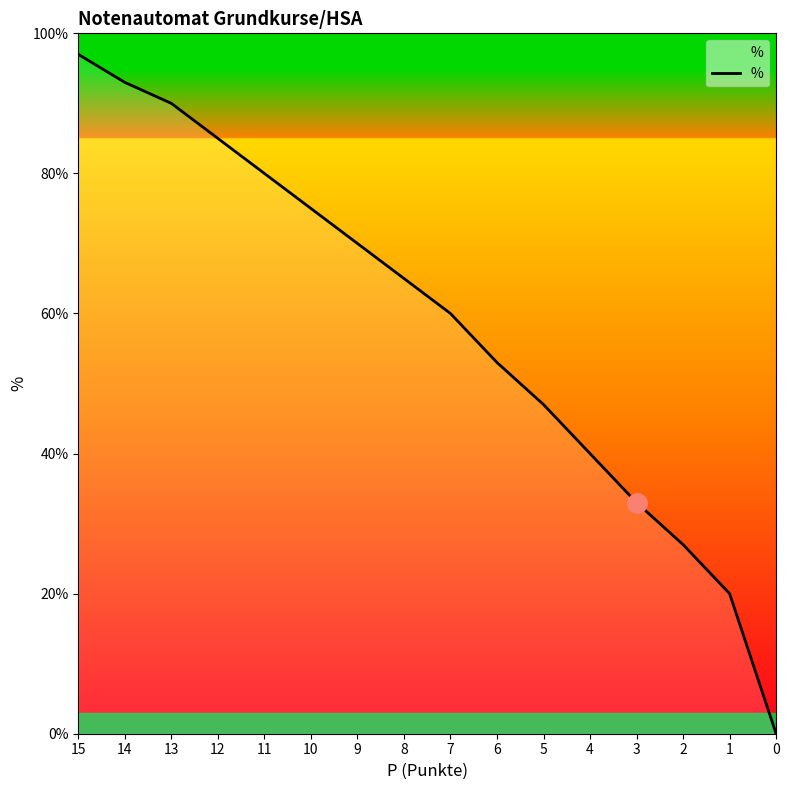

Does the chart have visible grid lines?

No